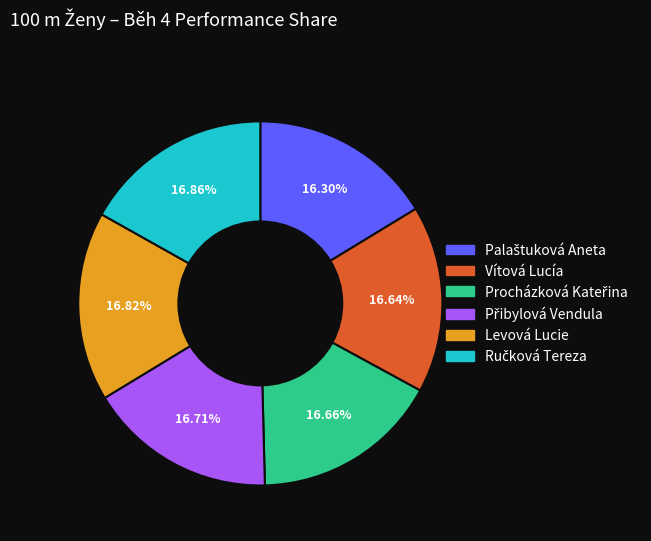

To the nearest percent, what is the average slice percentage?

17%